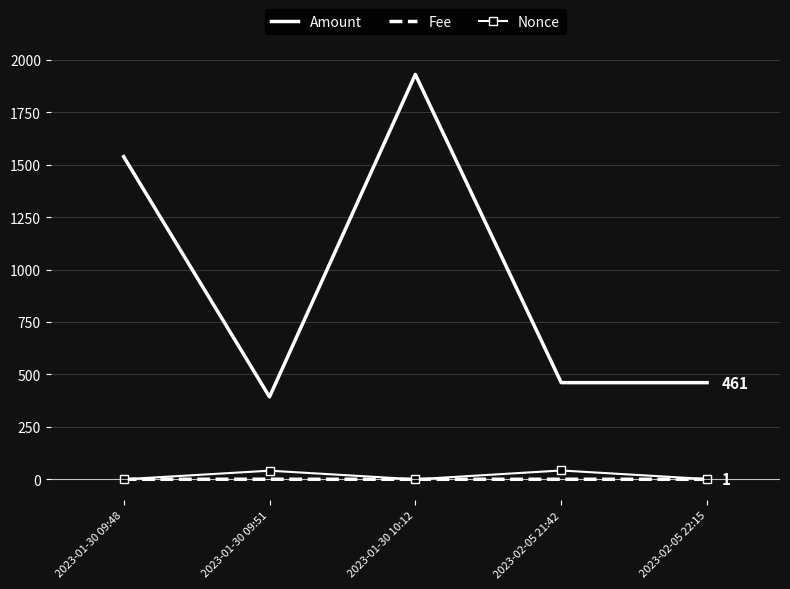

True or false: Amount and Nonce intersect in this chart.

False